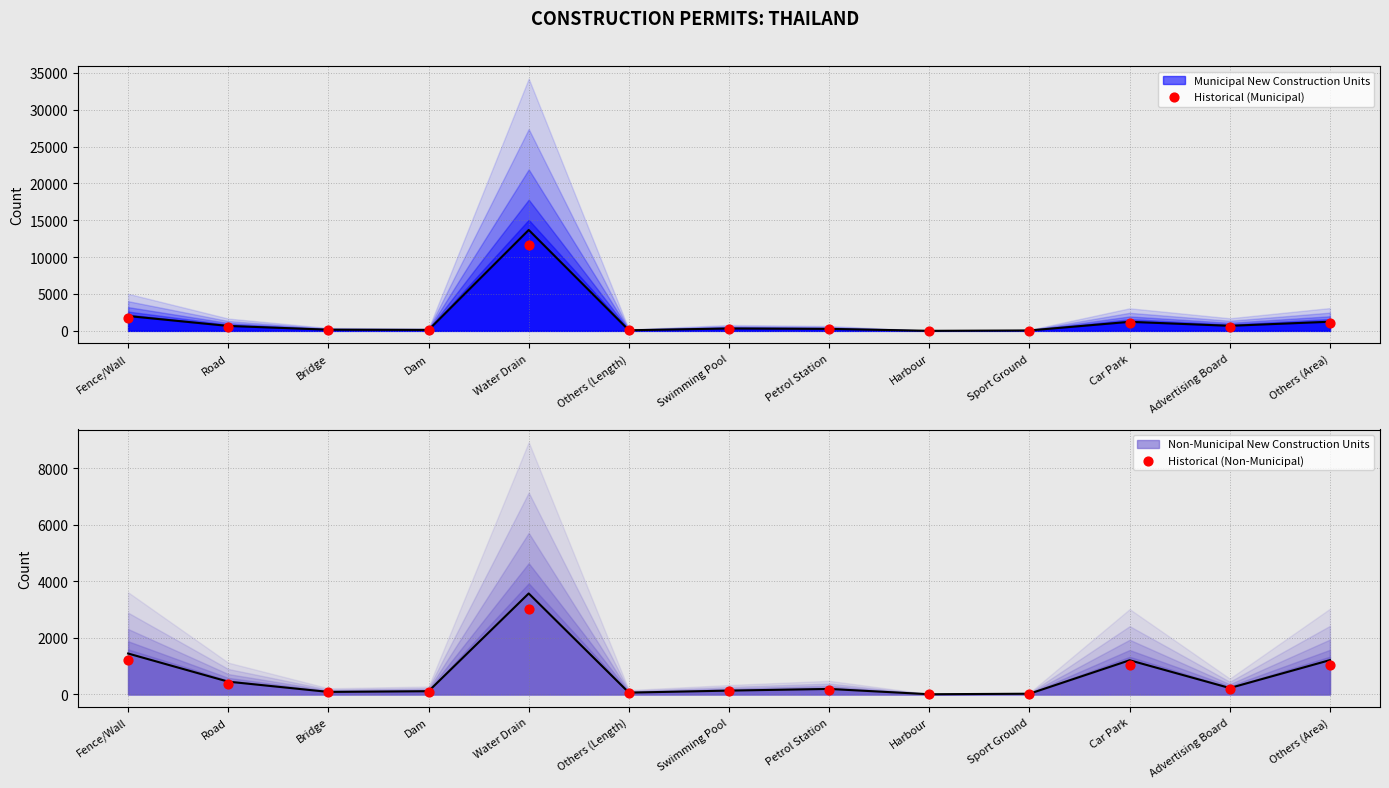

At which category is the sum across all series the highest?

Water Drain